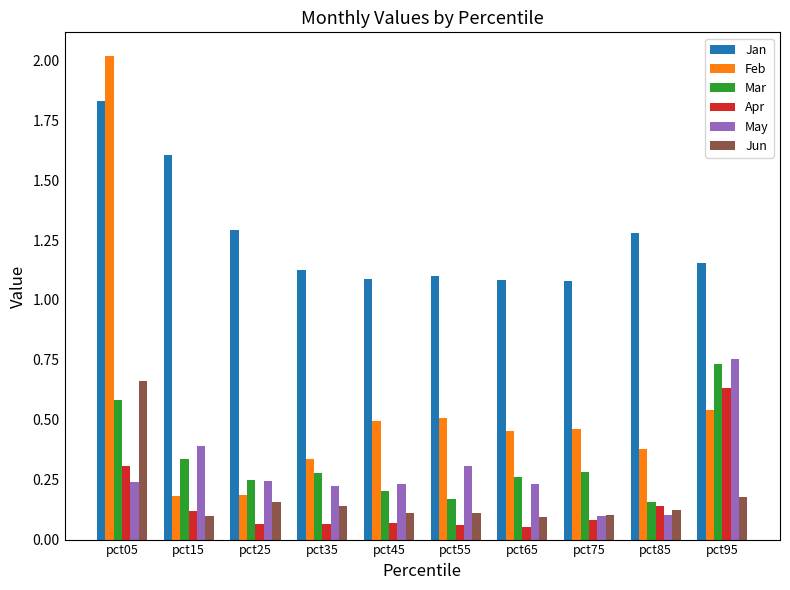

What is the total value across all series at pct35?

2.2